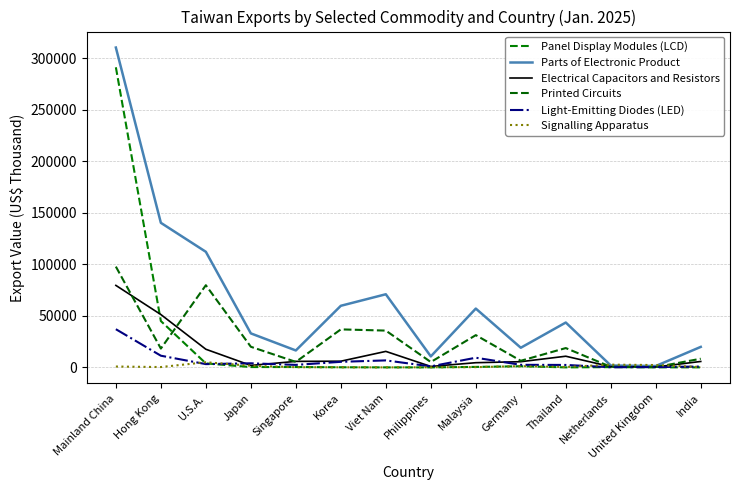

What is the difference between the Parts of Electronic Product values at Singapore and Mainland China?

293891